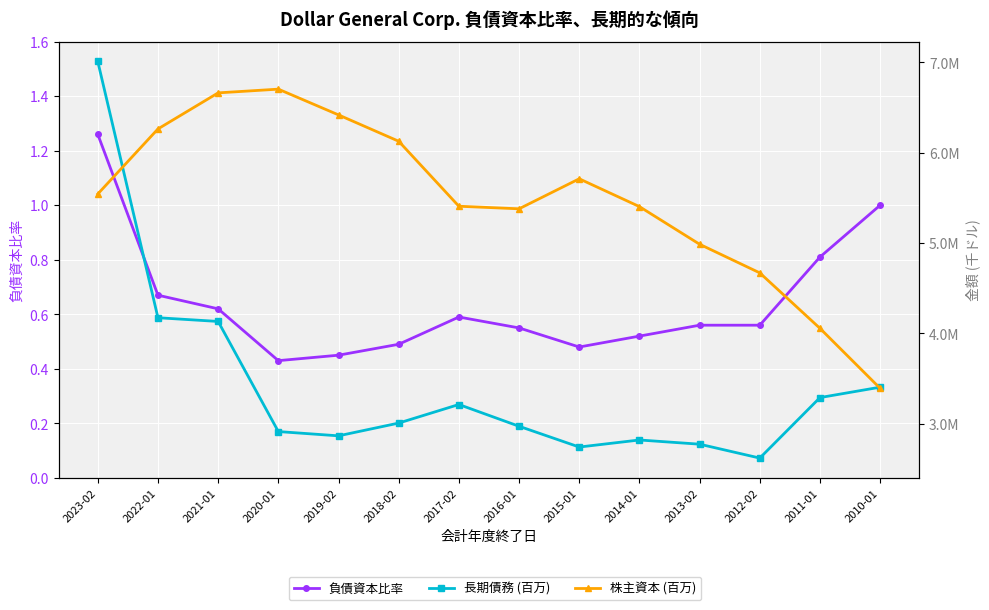

Rank the categories by 株主資本 (百万) value from lowest to highest.

2010-01, 2011-01, 2012-02, 2013-02, 2016-01, 2014-01, 2017-02, 2023-02, 2015-01, 2018-02, 2022-01, 2019-02, 2021-01, 2020-01